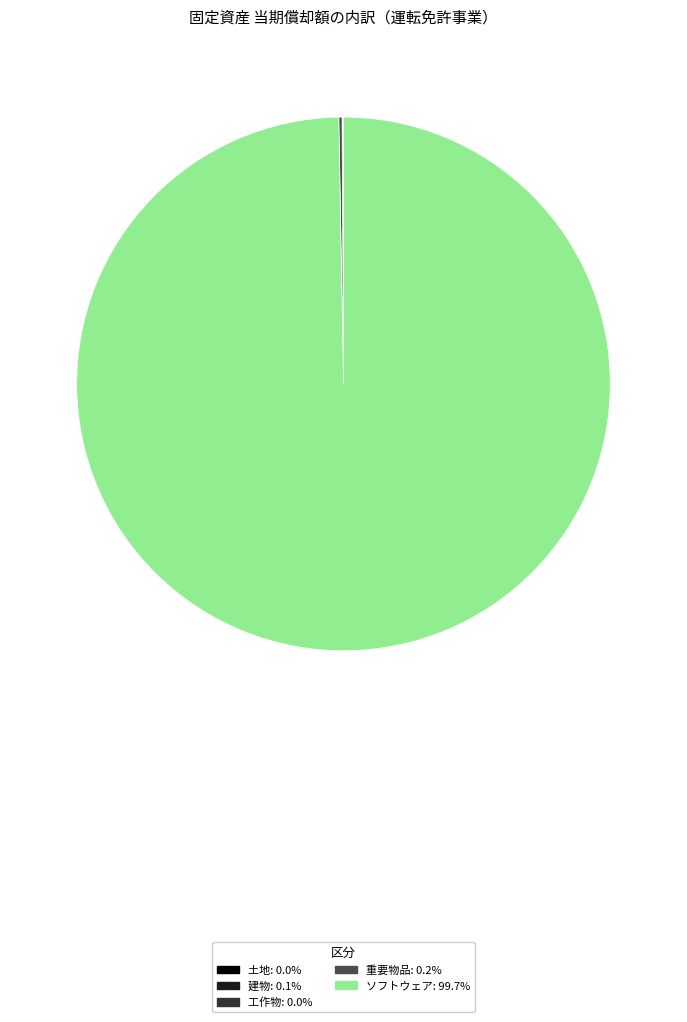

Is there any slice that represents more than half of the pie?

Yes